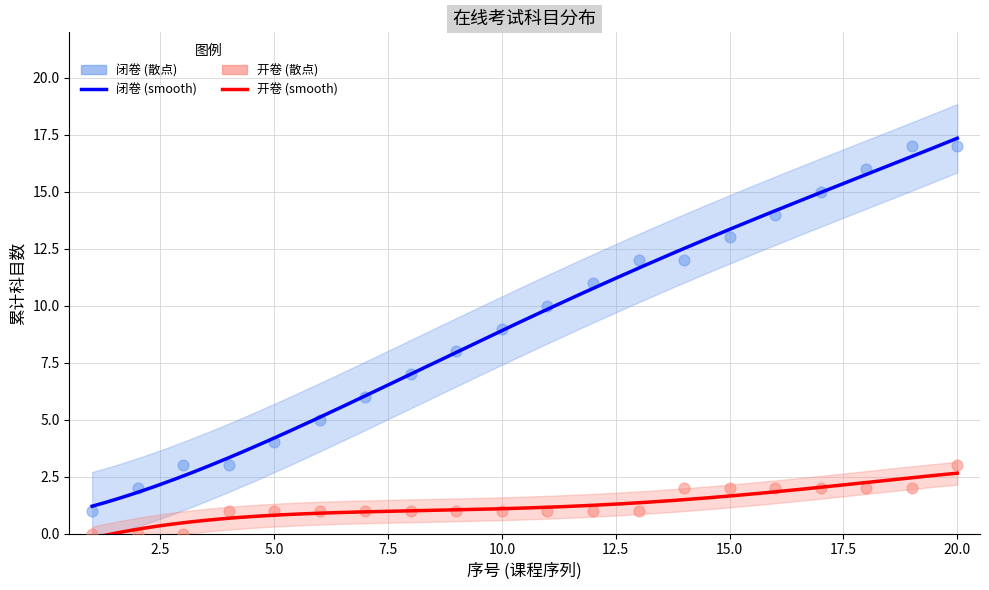

Between 10 and 14, which is larger?

14